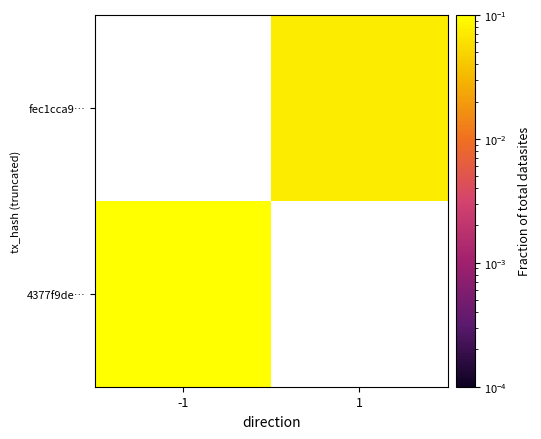

How many positive values does the 4377f9de… series have?

1